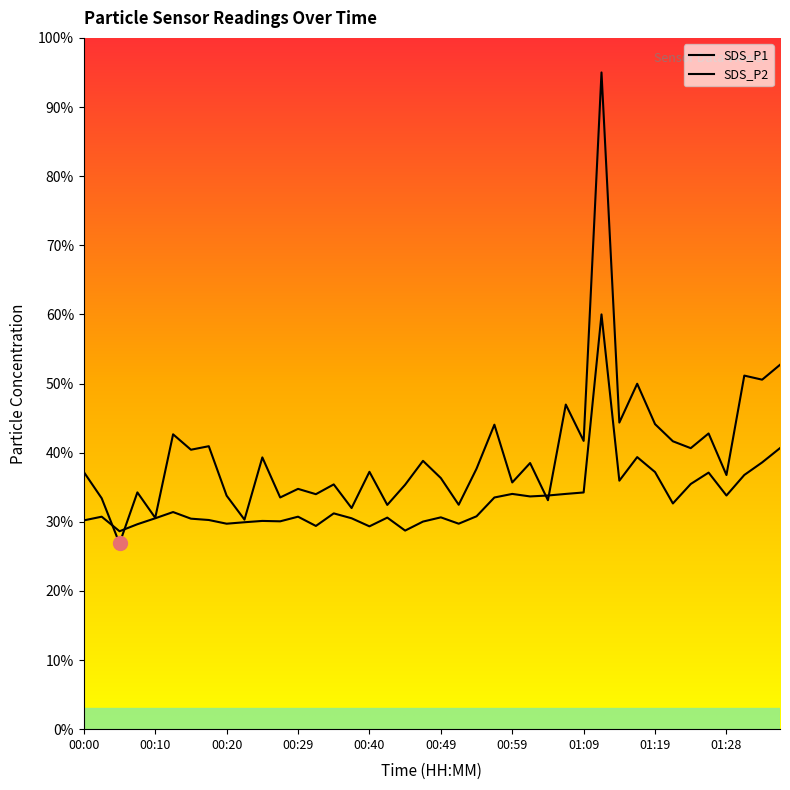

How many lines are shown in the chart?

2